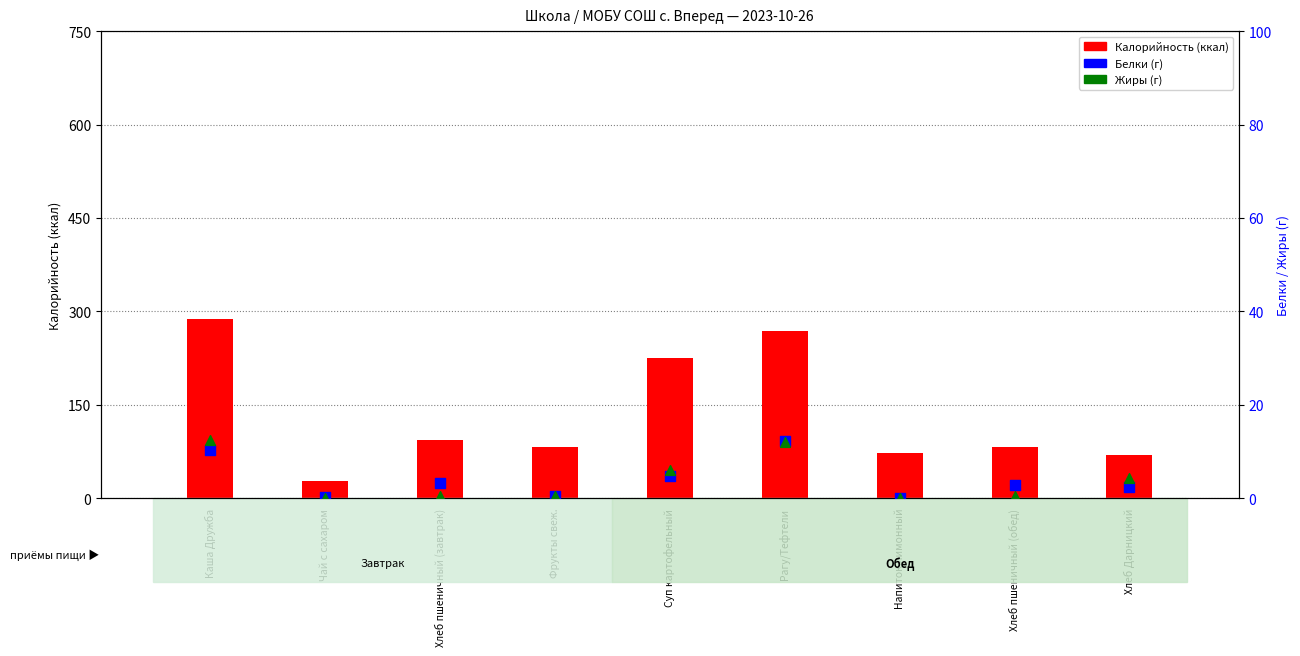

At which category is the sum across all series the highest?

Каша Дружба